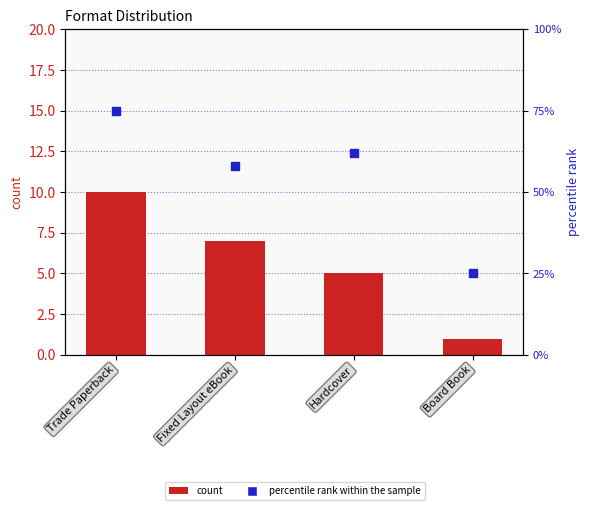

Which series contains the highest Y value?

percentile rank within the sample